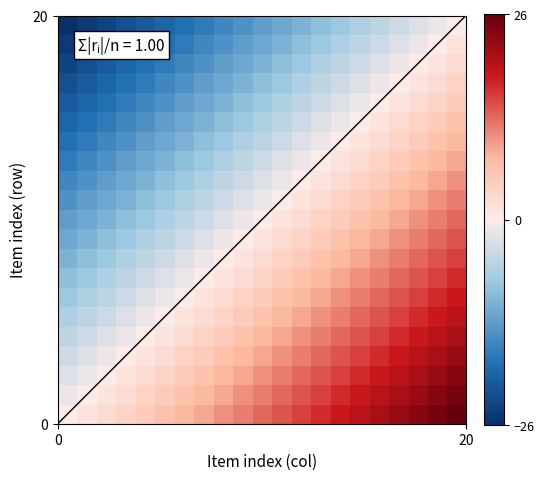

How many categories are shown in the chart?

21